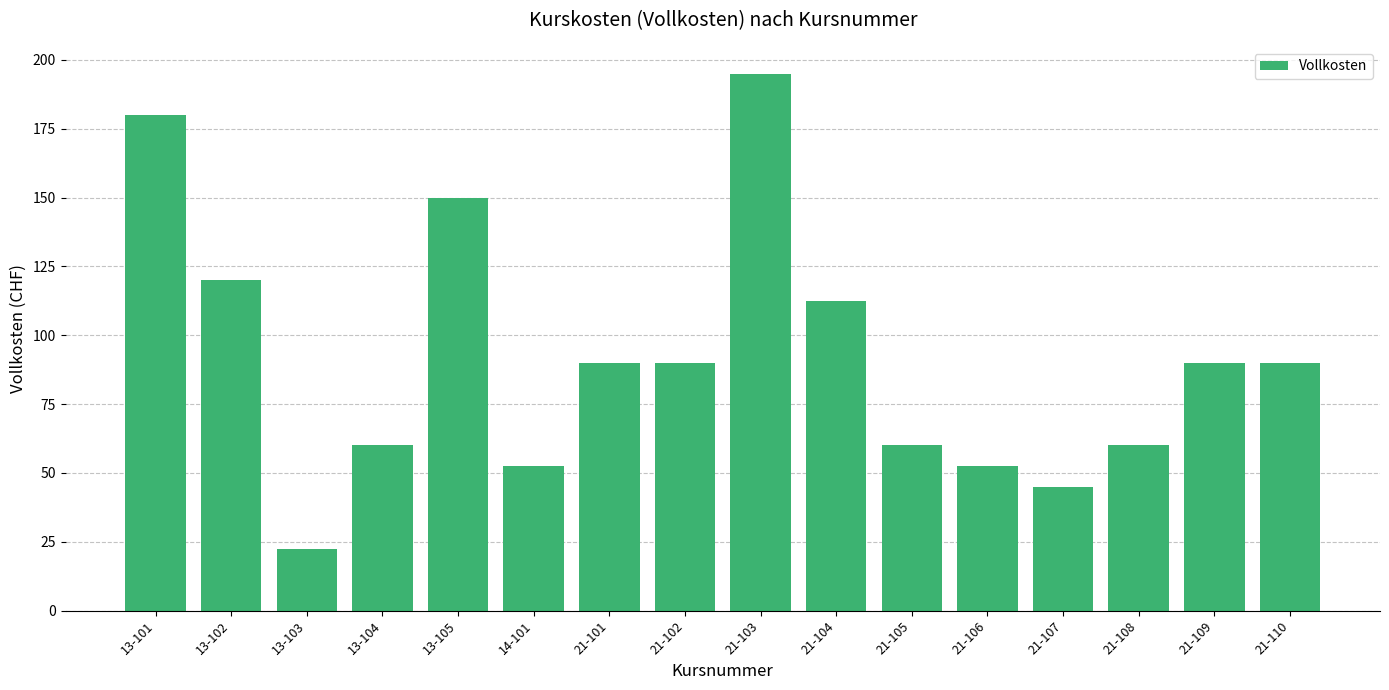

Is it true that the value at 21-102 is 136.0?

False